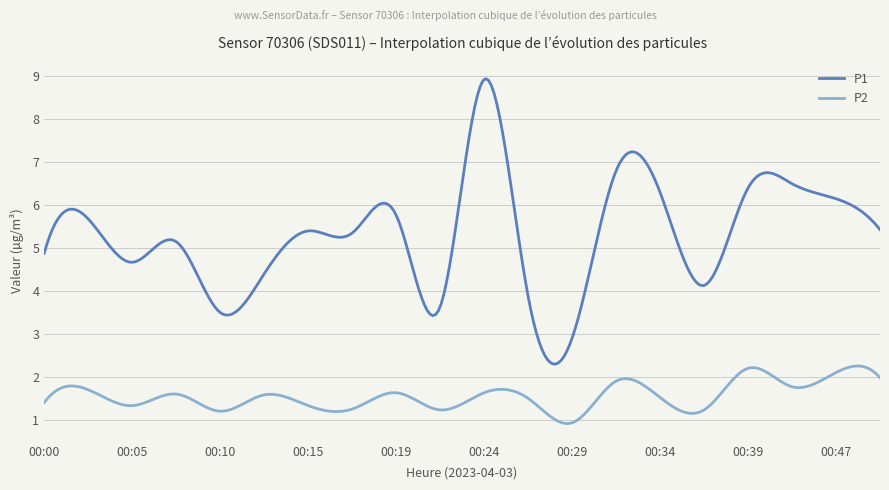

True or false: P2 and P1 cross at least once.

False